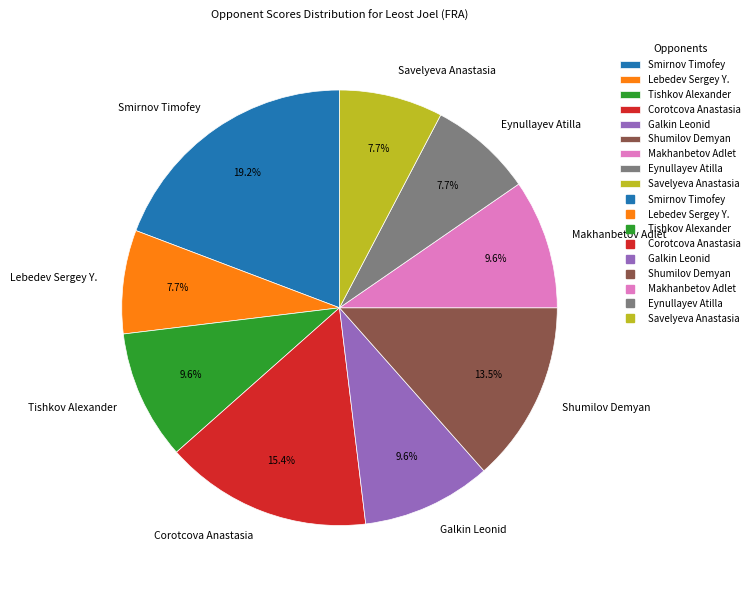

The Smirnov Timofey slice represents 6% of the pie. True or false?

False